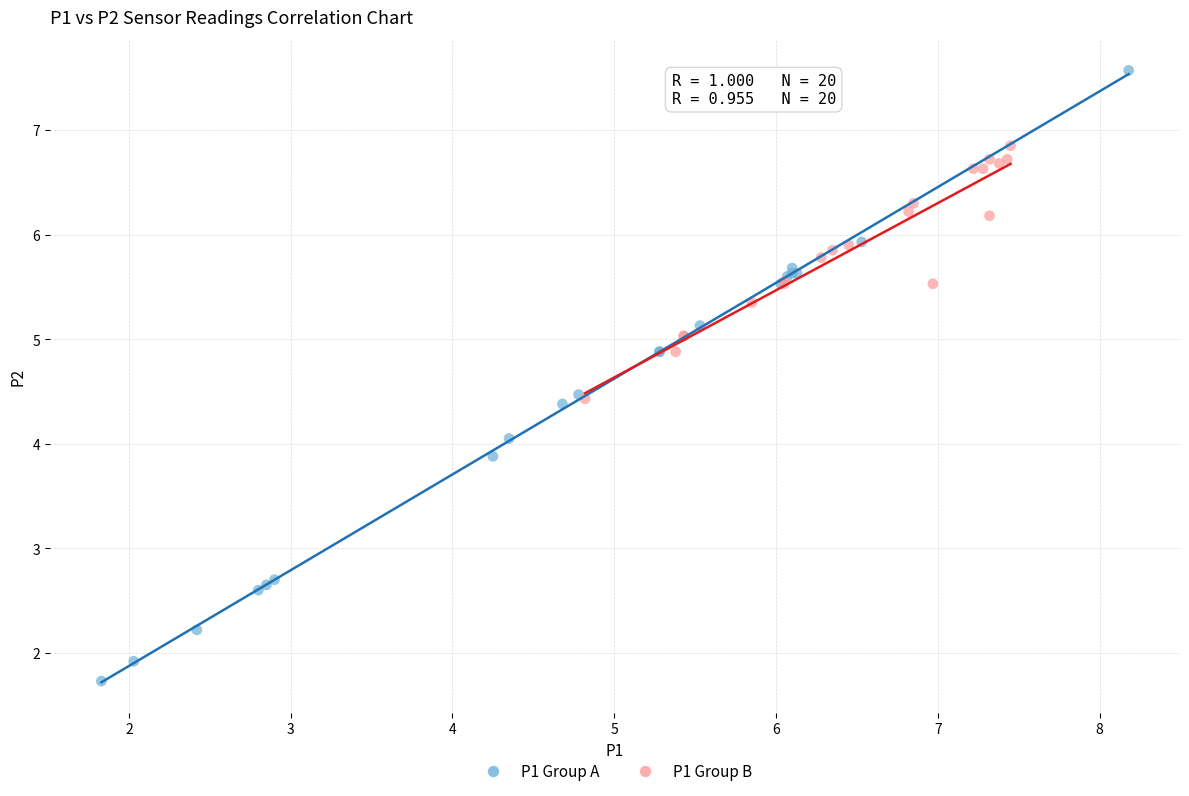

Which series has the largest Y range (max minus min)?

P1 Group A